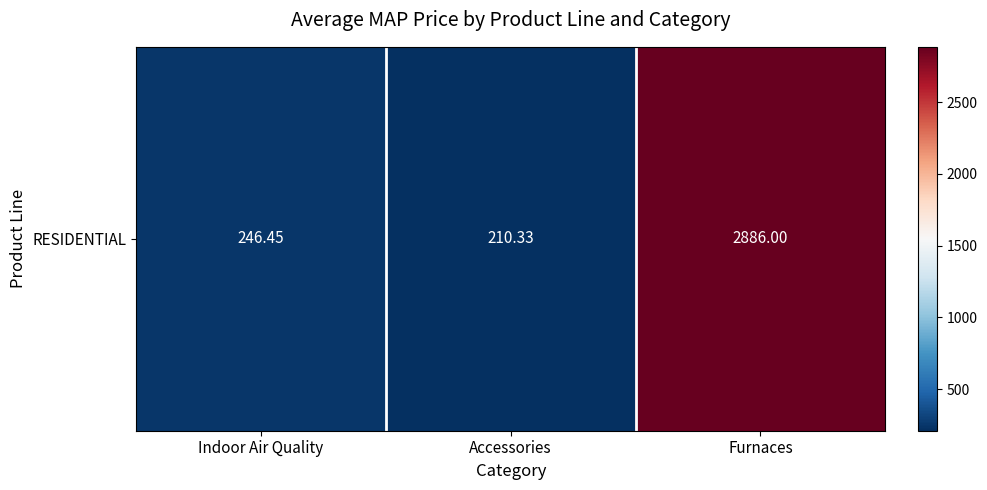

Between Accessories and Indoor Air Quality, which is larger?

Indoor Air Quality